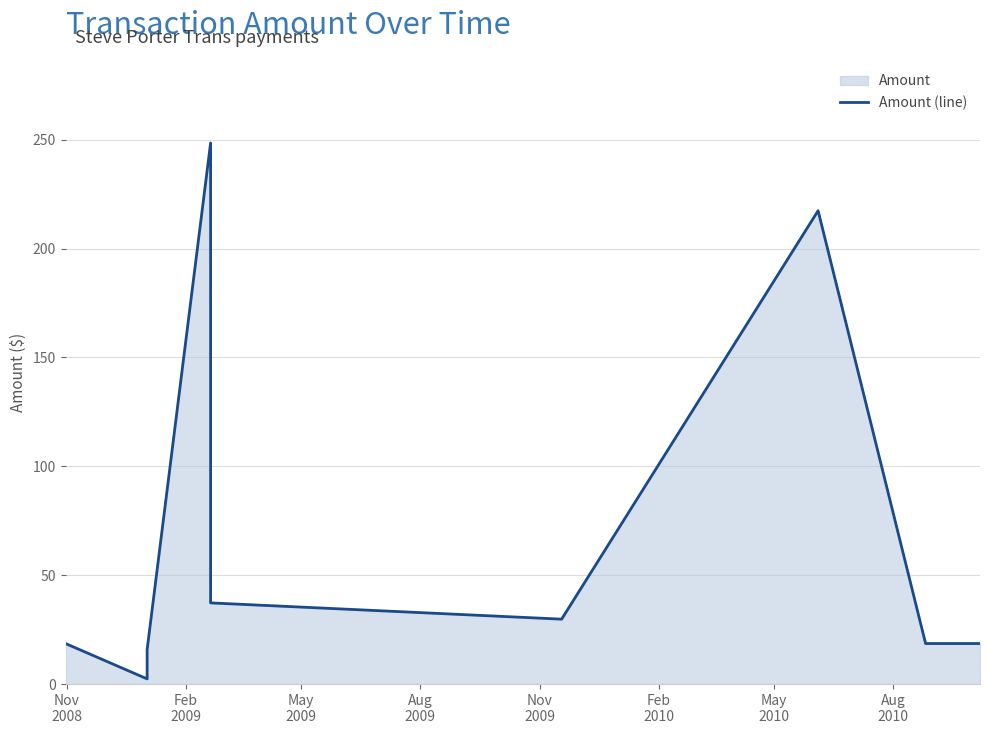

How many lines are shown in the chart?

1